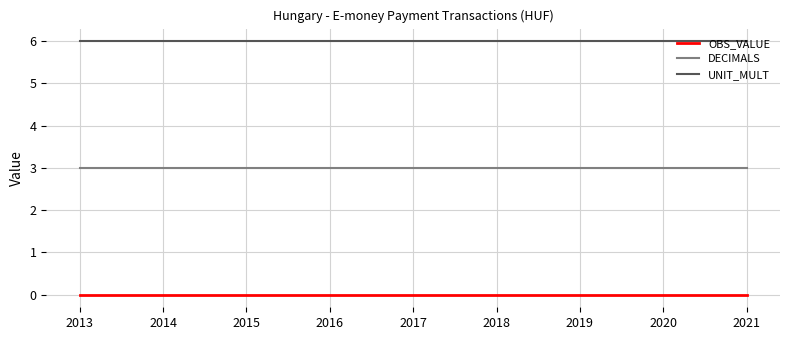

What value does the DECIMALS series have at 2021?

3